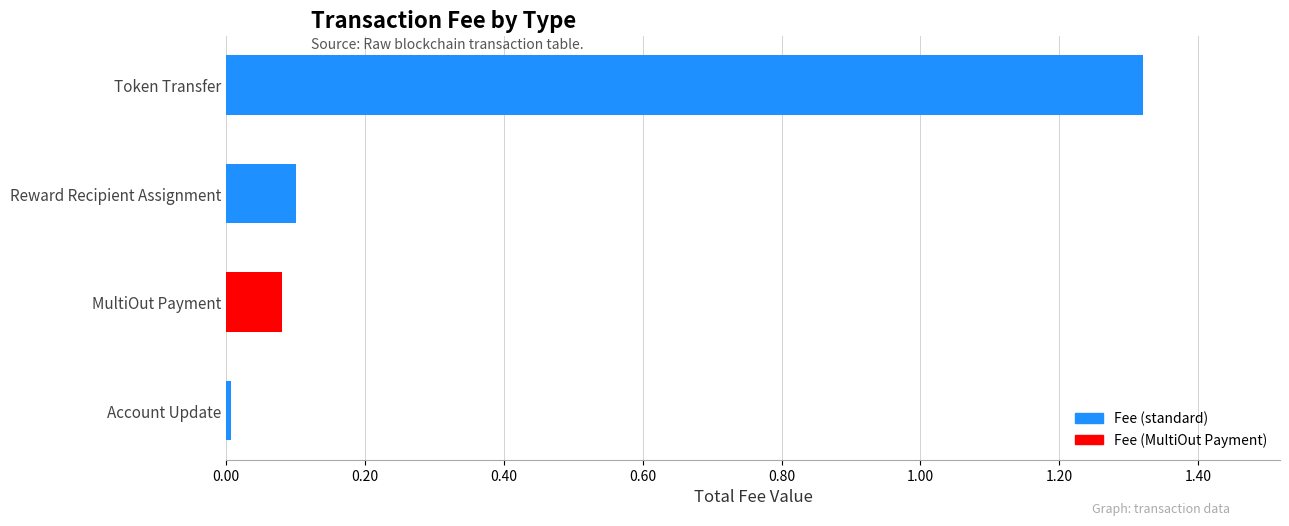

Between Account Update and MultiOut Payment, which is larger?

MultiOut Payment